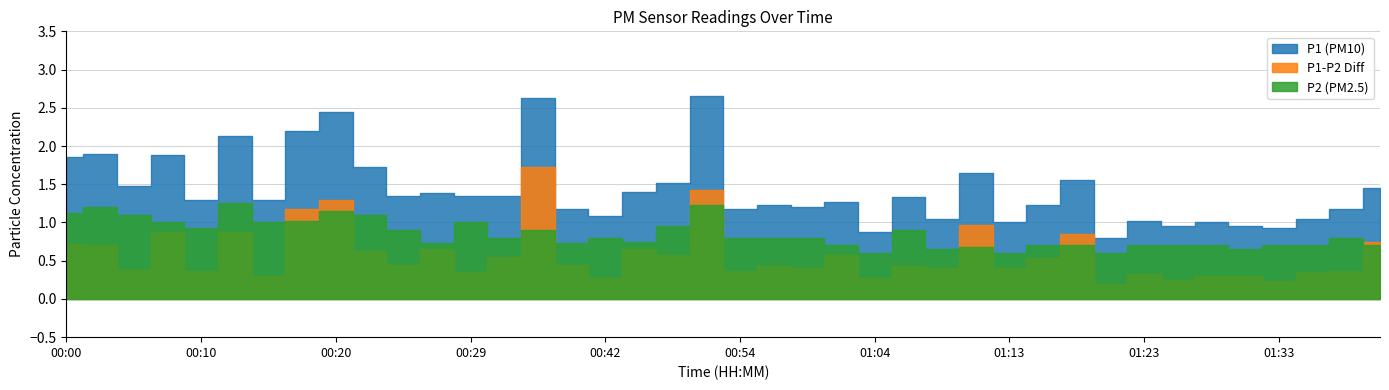

What is the sum of the P2 values at 00:17 and 00:27?

1.8